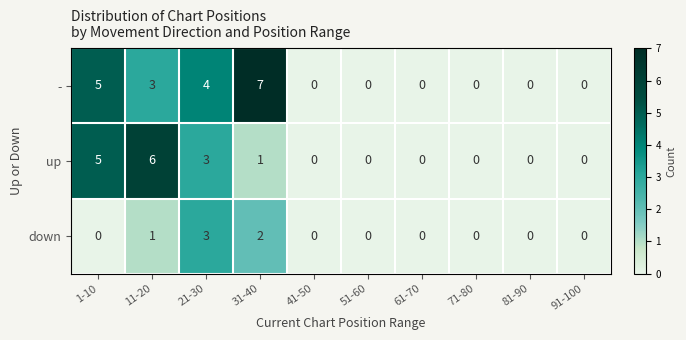

Rank the series at 31-40 from highest to lowest value.

-, down, up